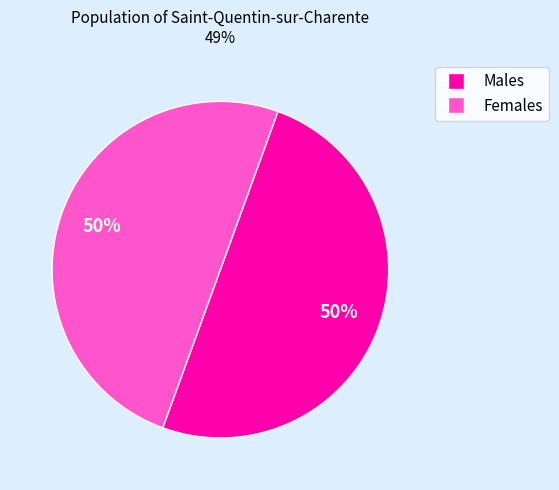

To the nearest percent, what is the average slice percentage?

50%